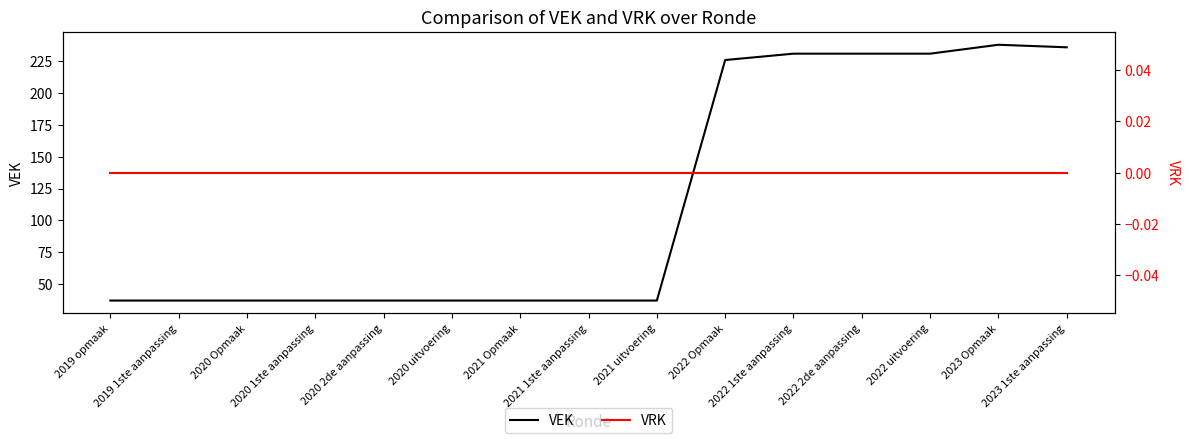

Reading right to left, transcribe all the data shown in this chart.

VEK: 2023 1ste aanpassing=236	2023 Opmaak=238	2022 uitvoering=231	2022 2de aanpassing=231	2022 1ste aanpassing=231	2022 Opmaak=226	2021 uitvoering=37	2021 1ste aanpassing=37	2021 Opmaak=37	2020 uitvoering=37	2020 2de aanpassing=37	2020 1ste aanpassing=37	2020 Opmaak=37	2019 1ste aanpassing=37	2019 opmaak=37
VRK: 2023 1ste aanpassing=0	2023 Opmaak=0	2022 uitvoering=0	2022 2de aanpassing=0	2022 1ste aanpassing=0	2022 Opmaak=0	2021 uitvoering=0	2021 1ste aanpassing=0	2021 Opmaak=0	2020 uitvoering=0	2020 2de aanpassing=0	2020 1ste aanpassing=0	2020 Opmaak=0	2019 1ste aanpassing=0	2019 opmaak=0